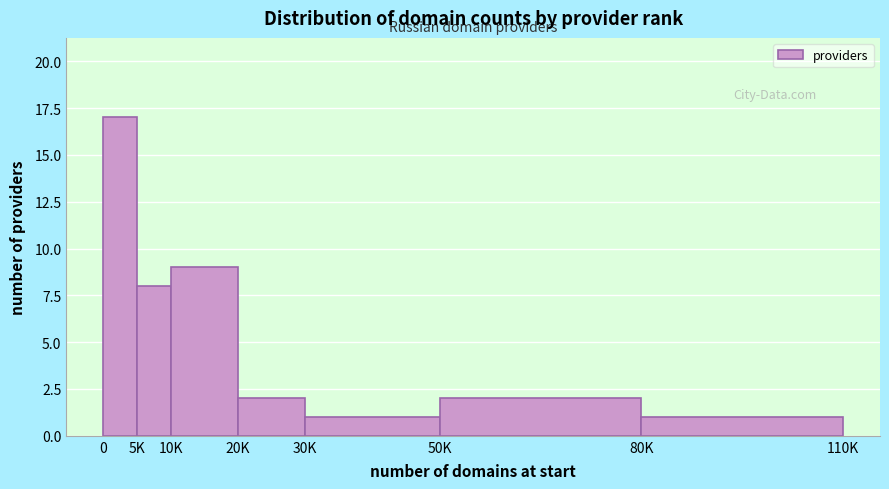

Reading left to right, what are all the values shown in this chart?

17	8	9	2	1	2	1